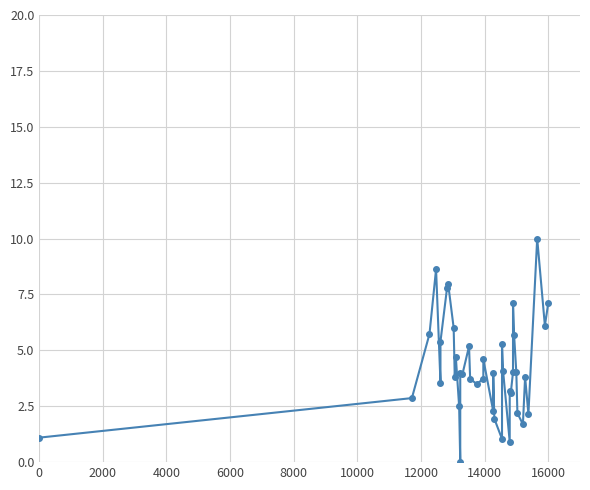

What is the difference between the maximum and minimum values?

10.0